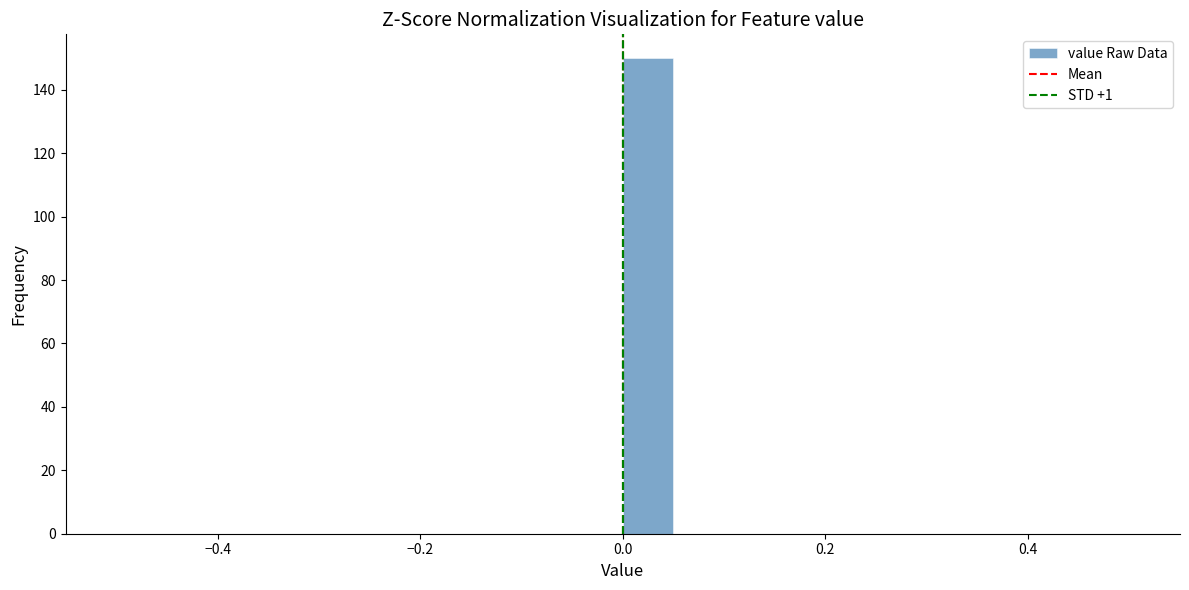

Around what value on the x-axis is the tallest bar? Give the approximate position of its centre, as read against the axis.

0.02